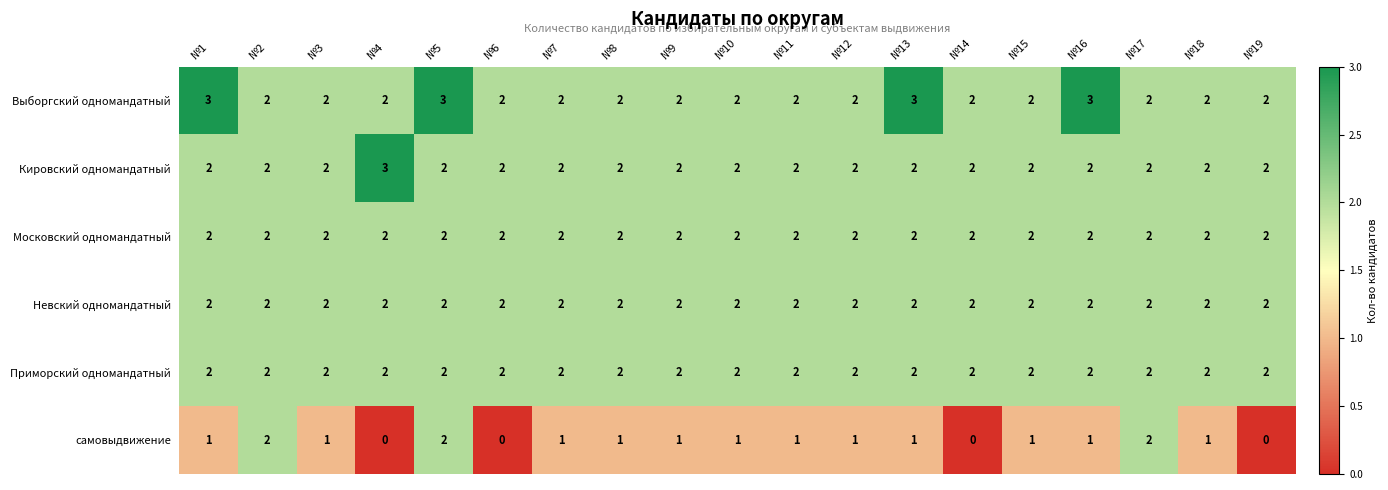

What is the sum of the Выборгский одномандатный values at №1 and №13?

6